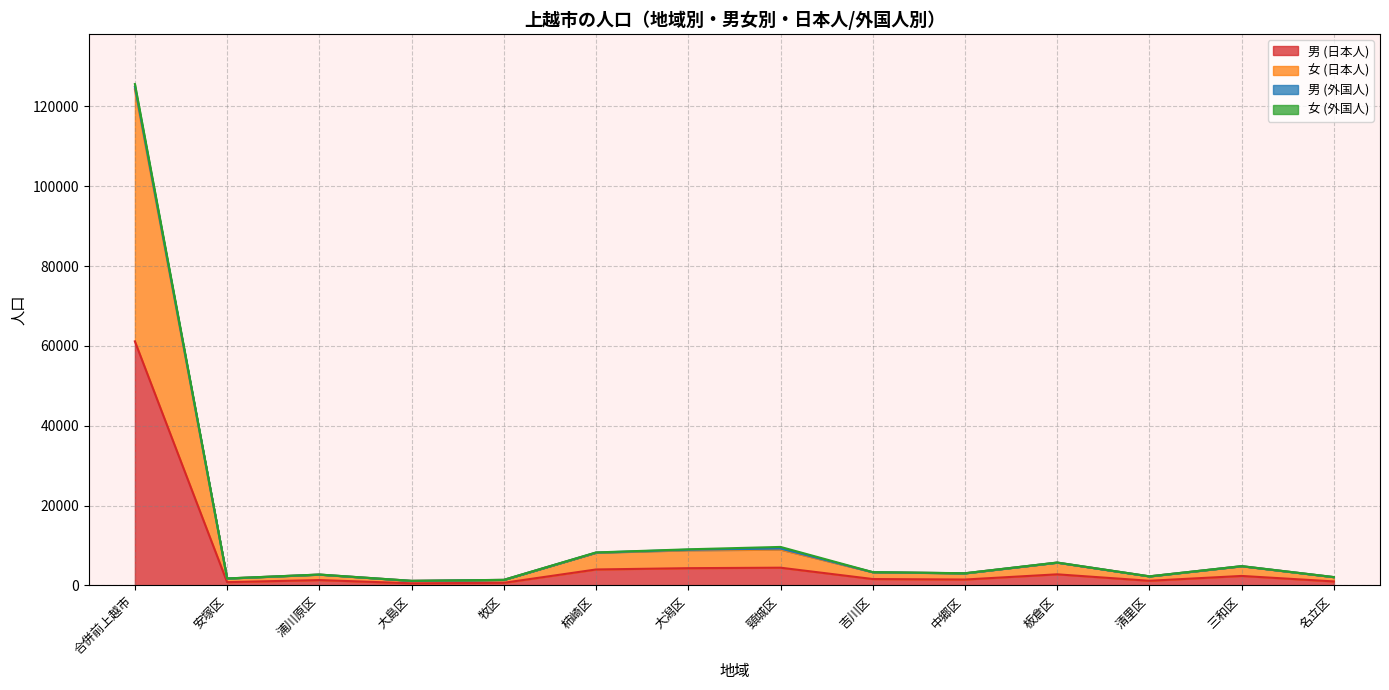

How many categories are shown in the chart?

14